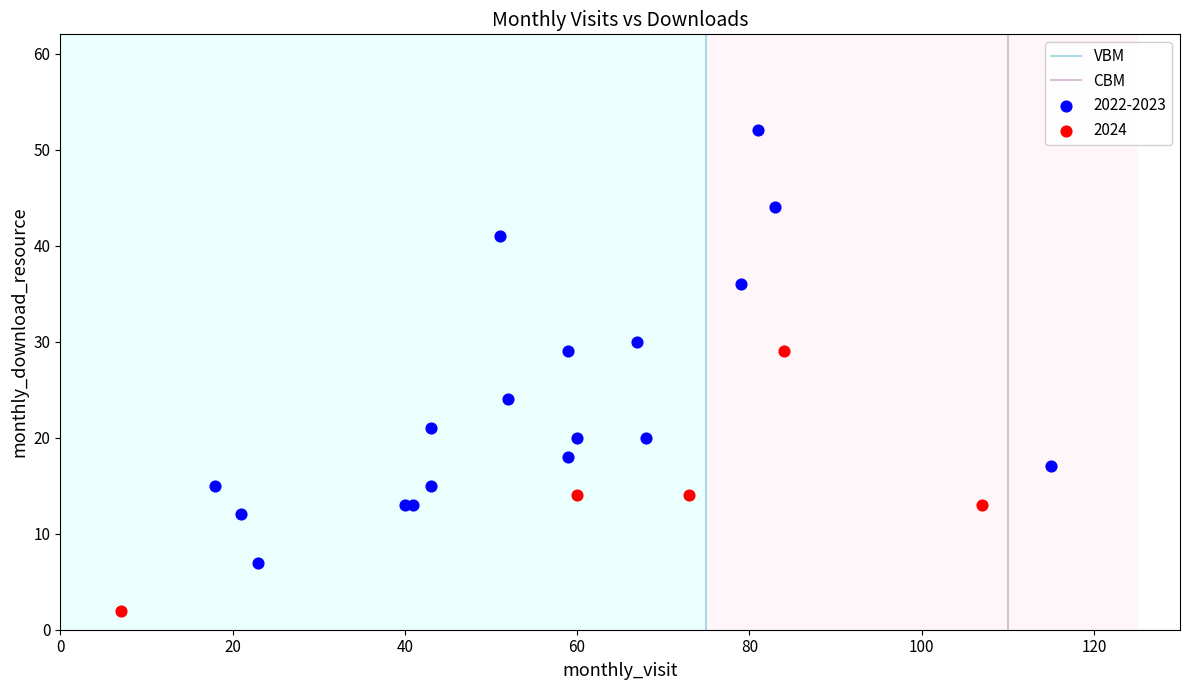

Which series reaches the maximum Y coordinate?

2022-2023